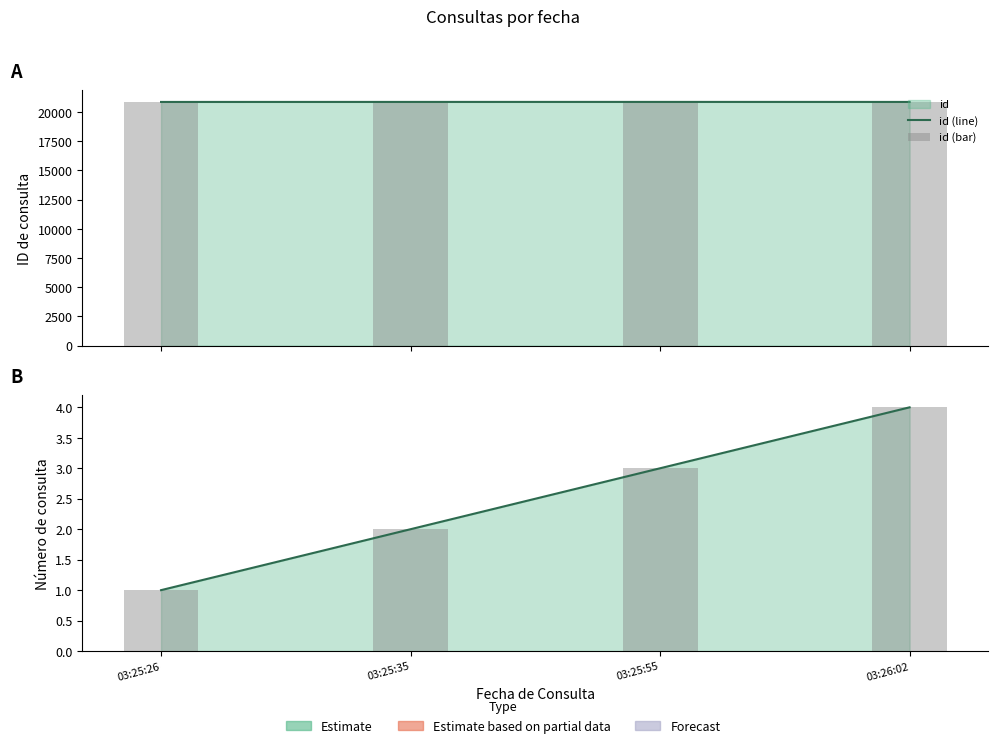

Reading left to right, extract all data points from this chart.

id (line): 20859	20861	20862	20860
id (bar): 20859	20861	20862	20860
numero (line): 1	2	3	4
numero (bar): 1	2	3	4